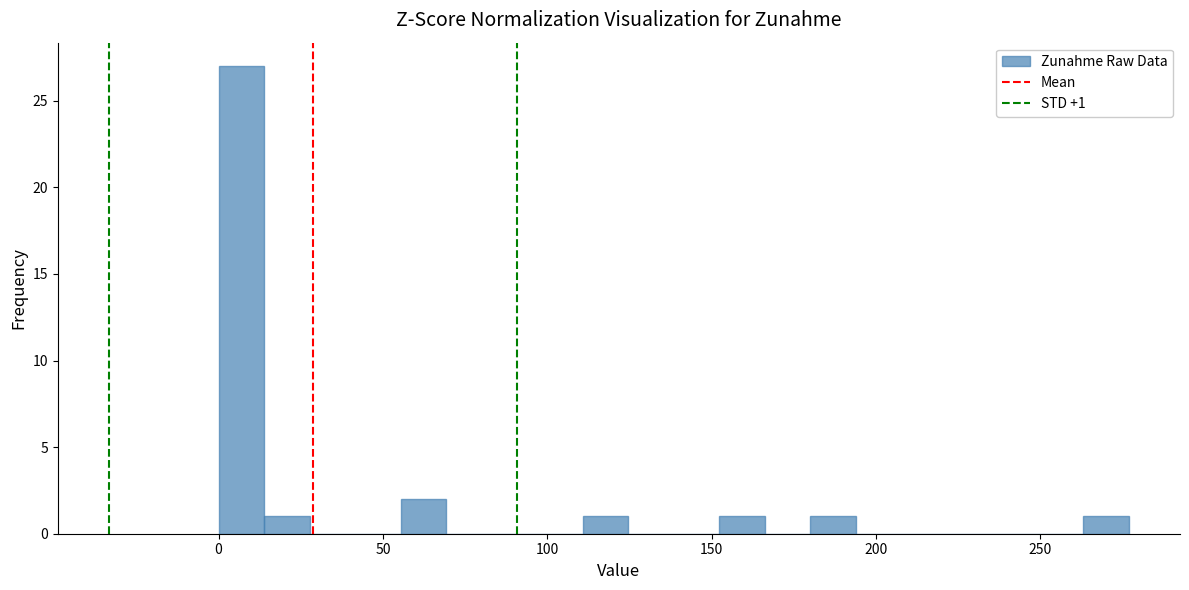

Around what value on the x-axis is the tallest bar? Give the approximate position of its centre, as read against the axis.

5